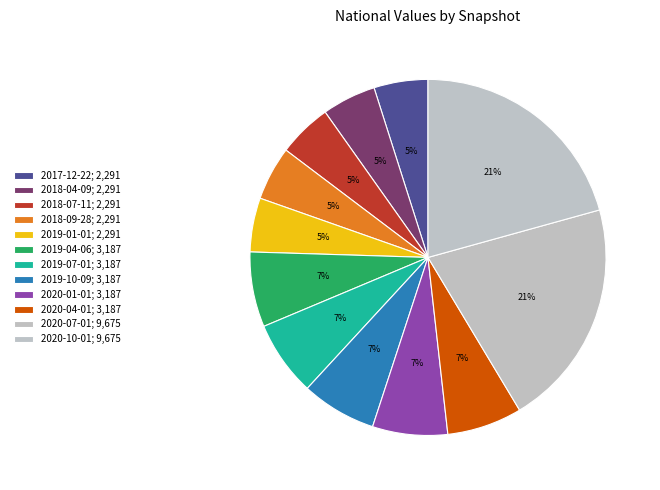

How many slices are in this pie chart?

12